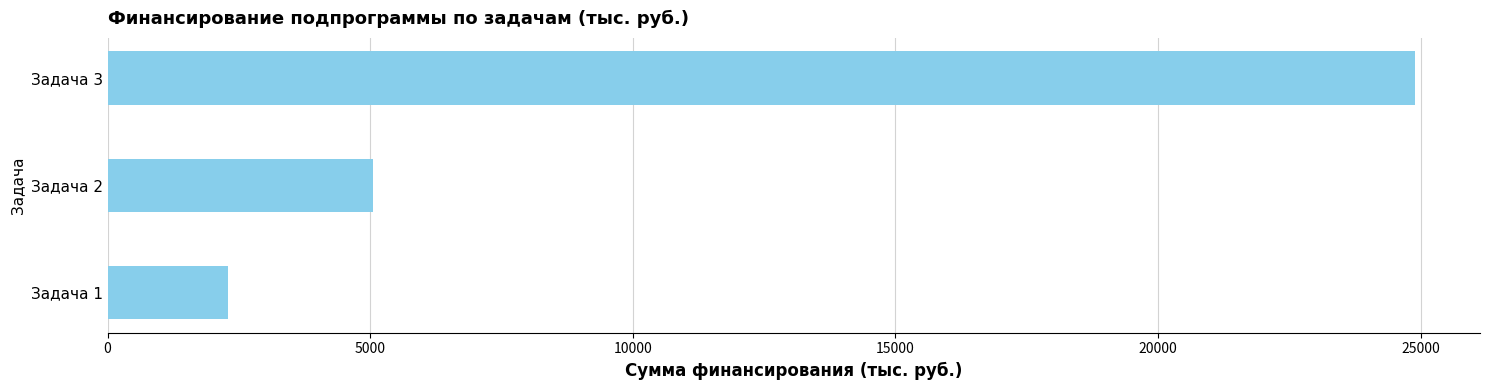

The value at Задача 3 is 33256.5. True or false?

False